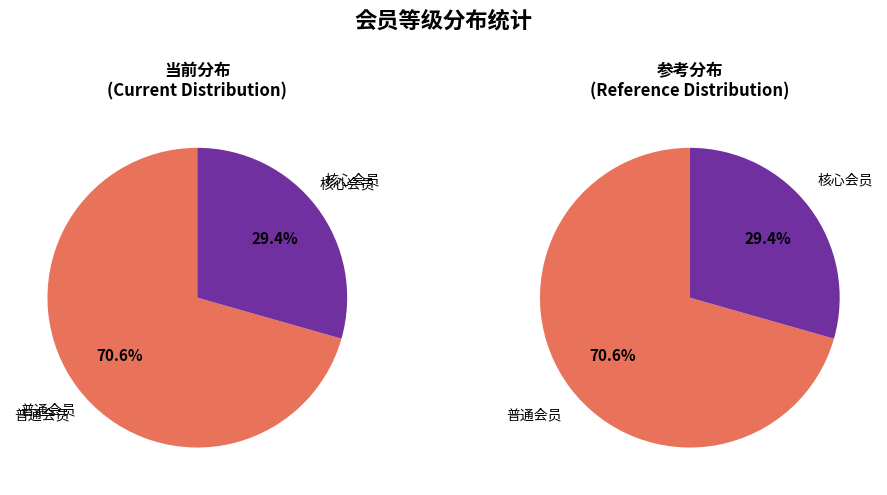

Rank the categories by value from highest to lowest.

普通会员, 核心会员